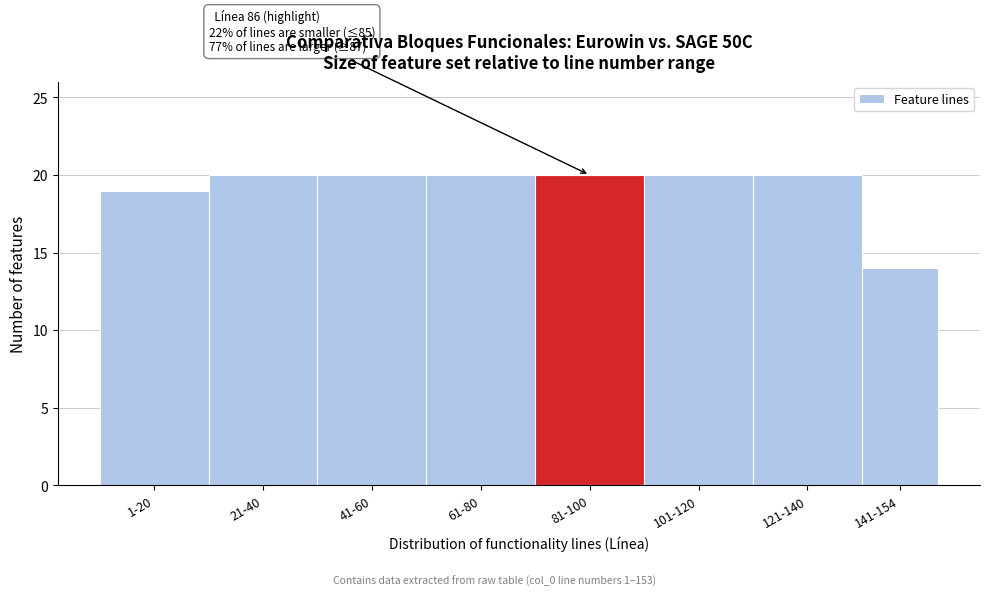

Reading left to right, extract all data points from this chart.

19	20	20	20	20	20	20	14